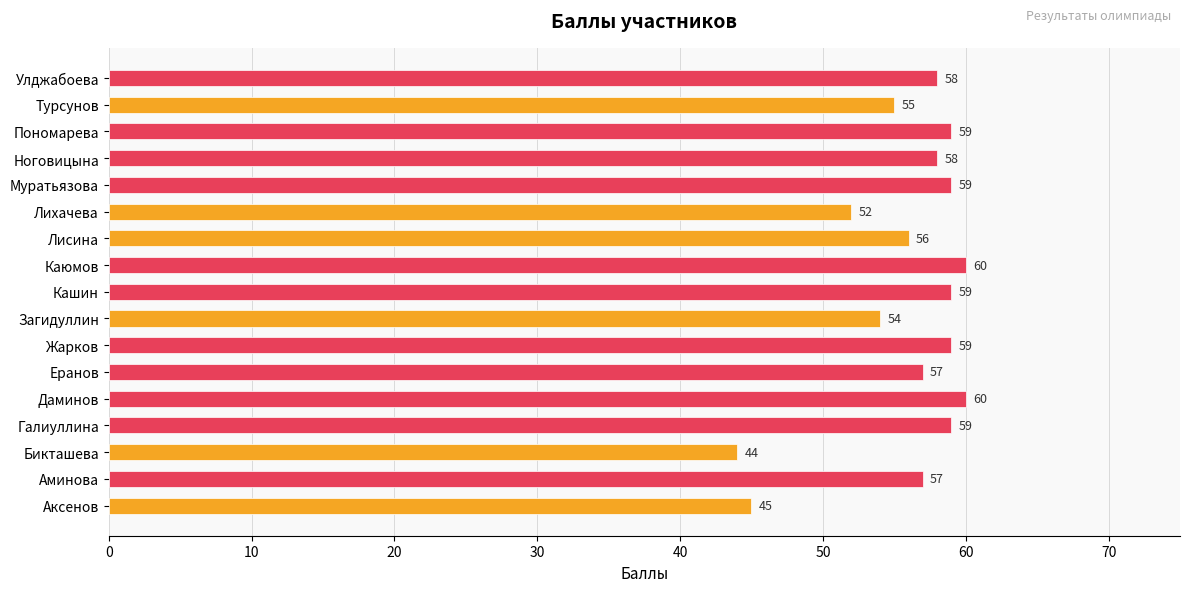

What is the ratio of the value at Ноговицына to the value at Улджабоева?

1.0